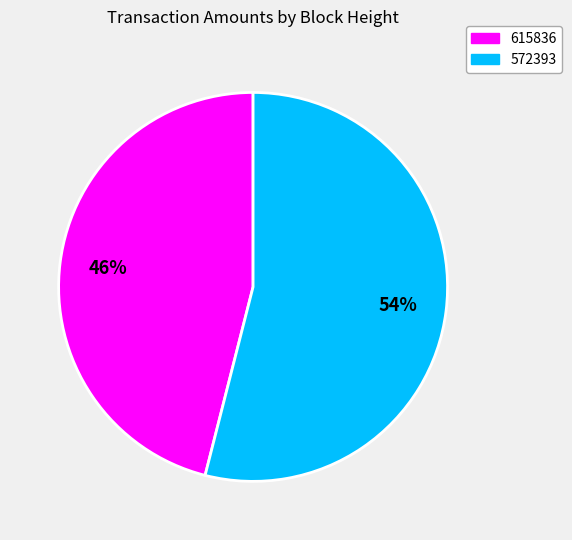

Is the sum of 615836 and 572393 greater than half?

Yes